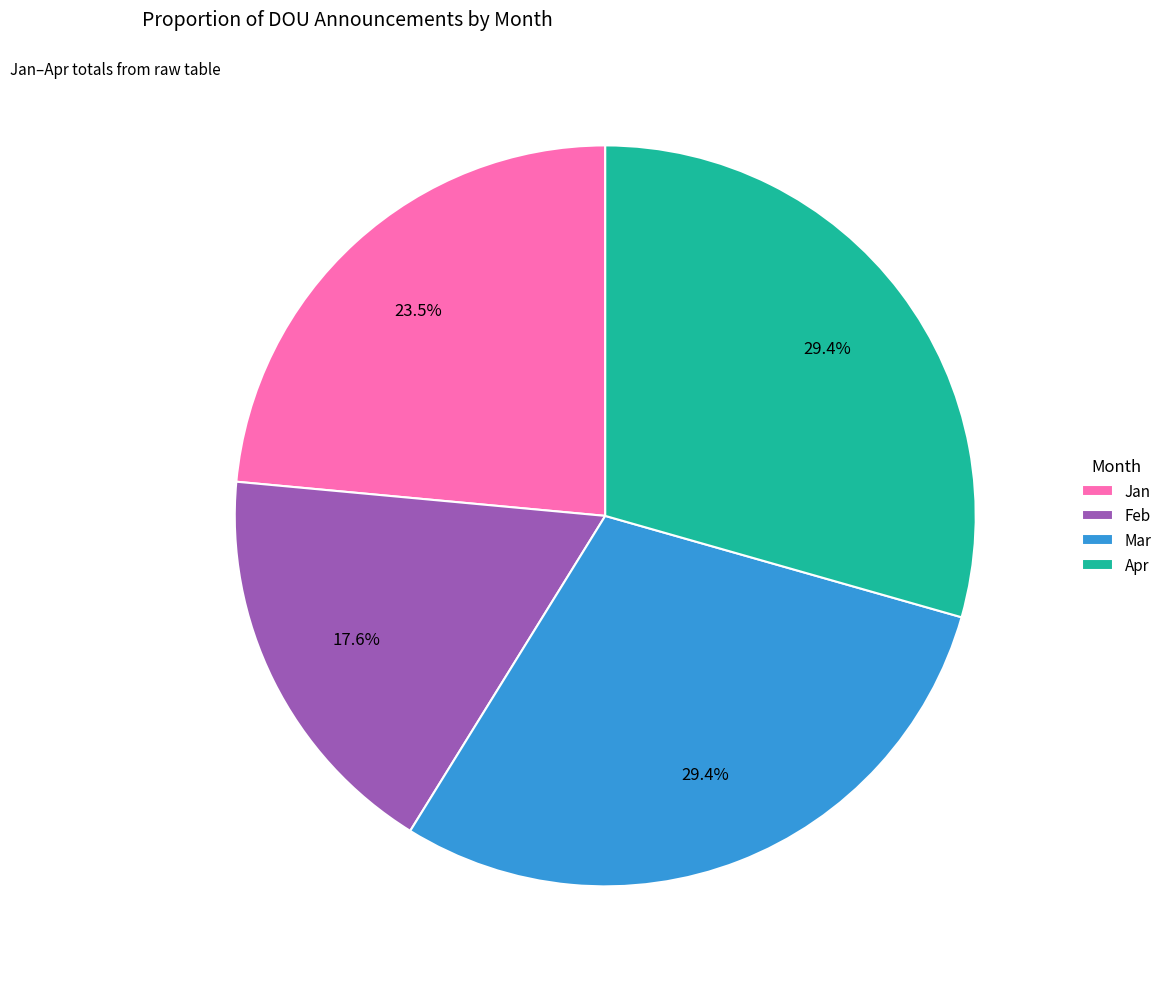

The Mar slice represents 29% of the pie. True or false?

True